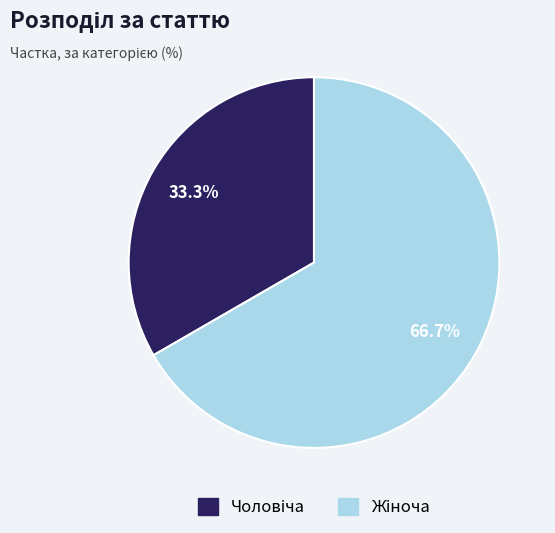

Does any single category account for the majority?

Yes